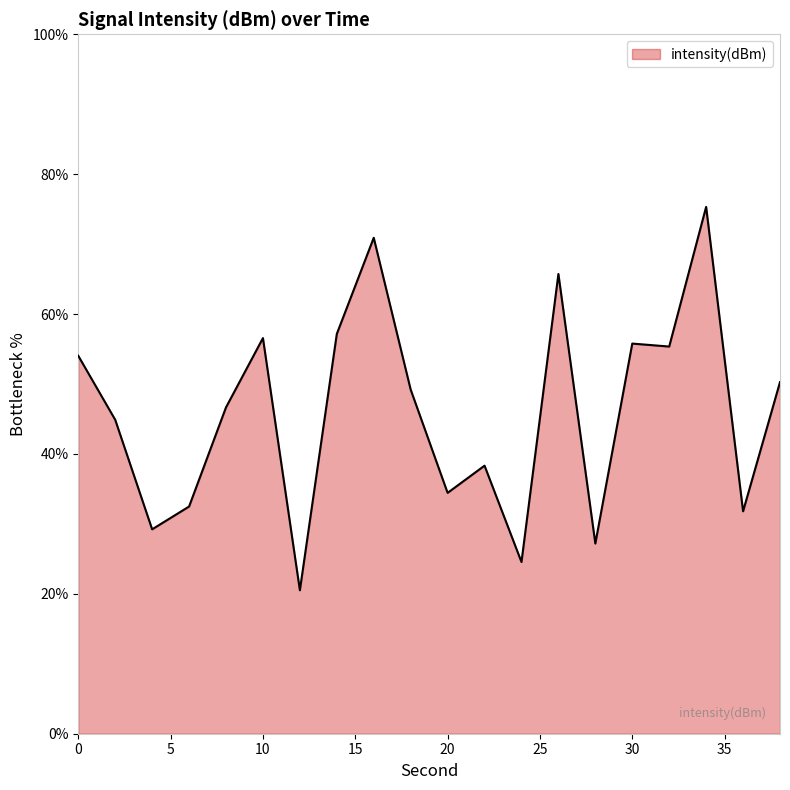

Reading right to left, what are all the values shown in this chart?

50.3	31.8	75.3	55.4	55.8	27.2	65.7	24.6	38.3	34.4	49.2	70.9	57.2	20.5	56.6	46.7	32.5	29.2	44.9	54.0